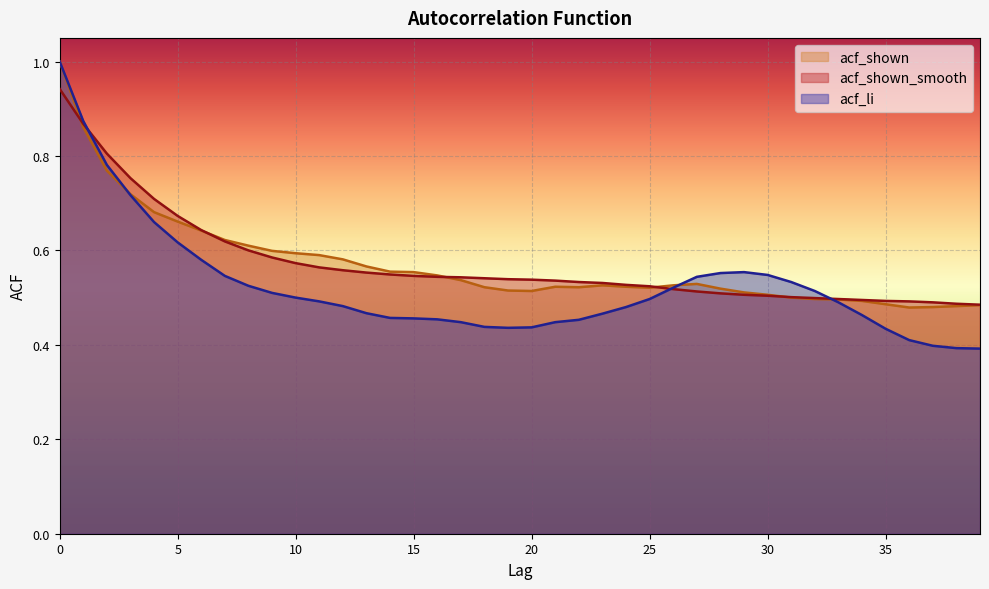

What is the total value across all series at 26?

1.6